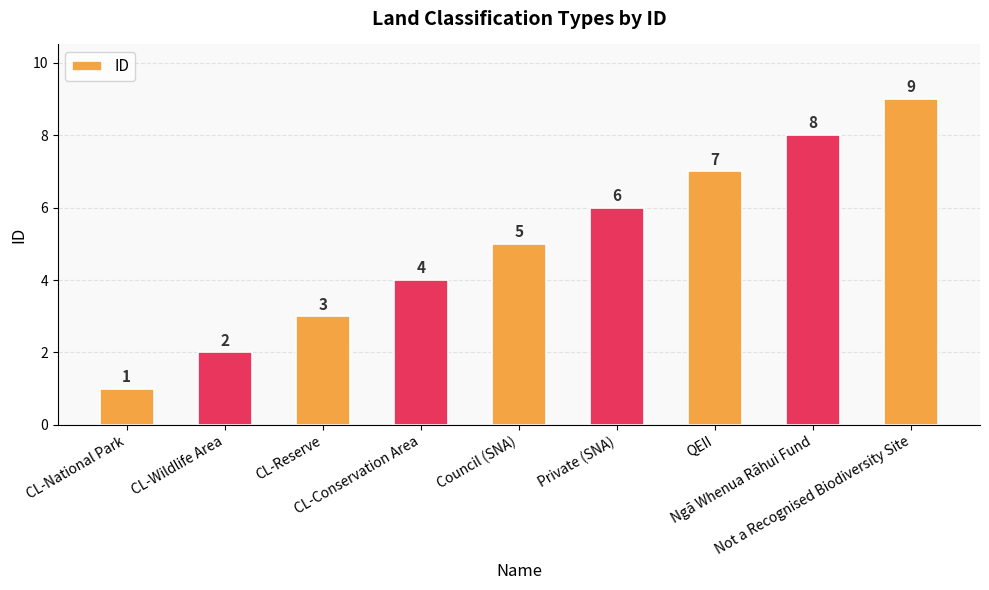

Reading left to right, extract all data points from this chart.

CL-National Park=1	CL-Wildlife Area=2	CL-Reserve=3	CL-Conservation Area=4	Council (SNA)=5	Private (SNA)=6	QEII=7	Ngā Whenua Rāhui Fund=8	Not a Recognised Biodiversity Site=9